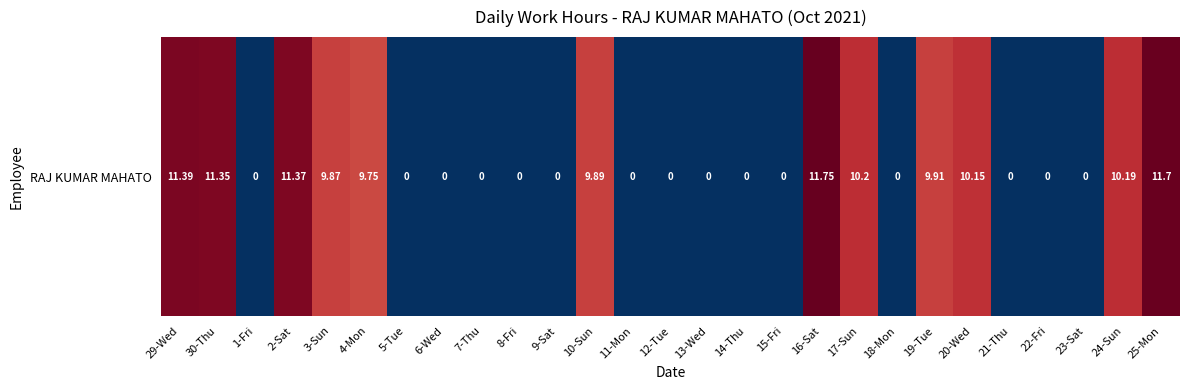

What is the difference between the values at 25-Mon and 6-Wed?

11.7